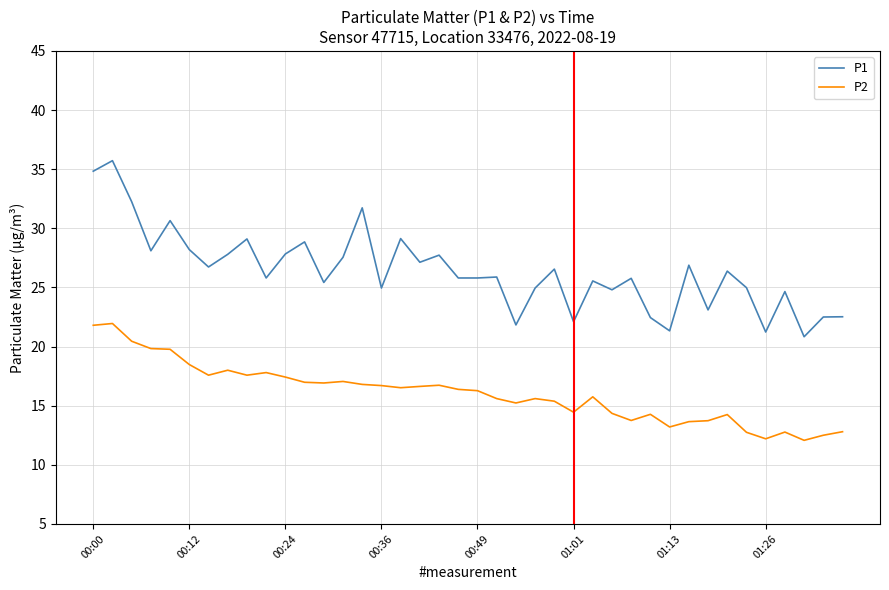

What is the smallest value displayed?

12.1